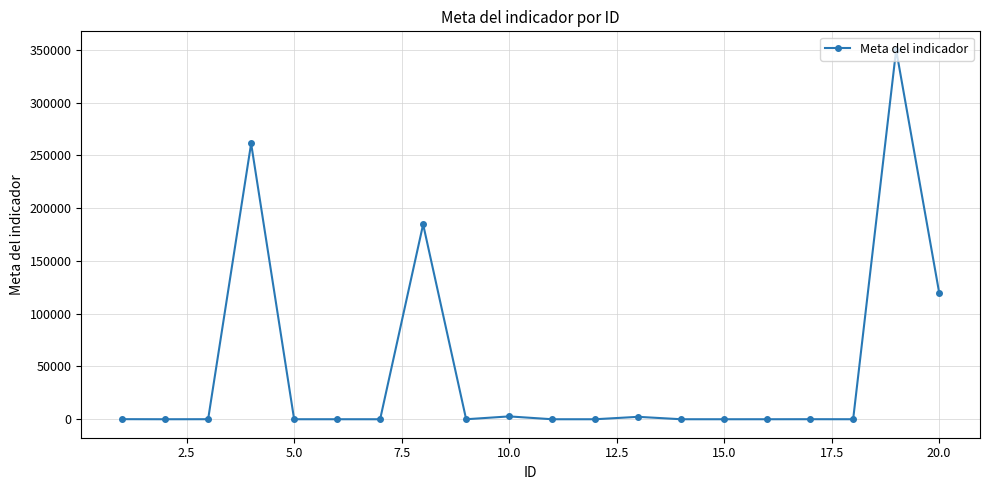

True or false: there are more than 0 points higher than both neighbors.

True